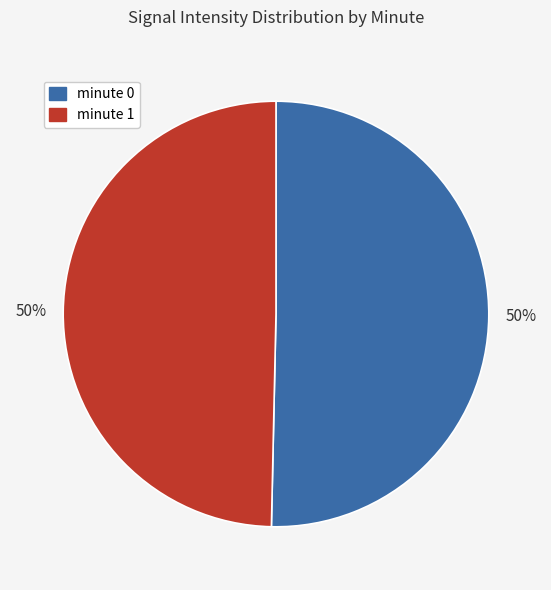

Is it true that minute 0 is 50% of the pie?

True